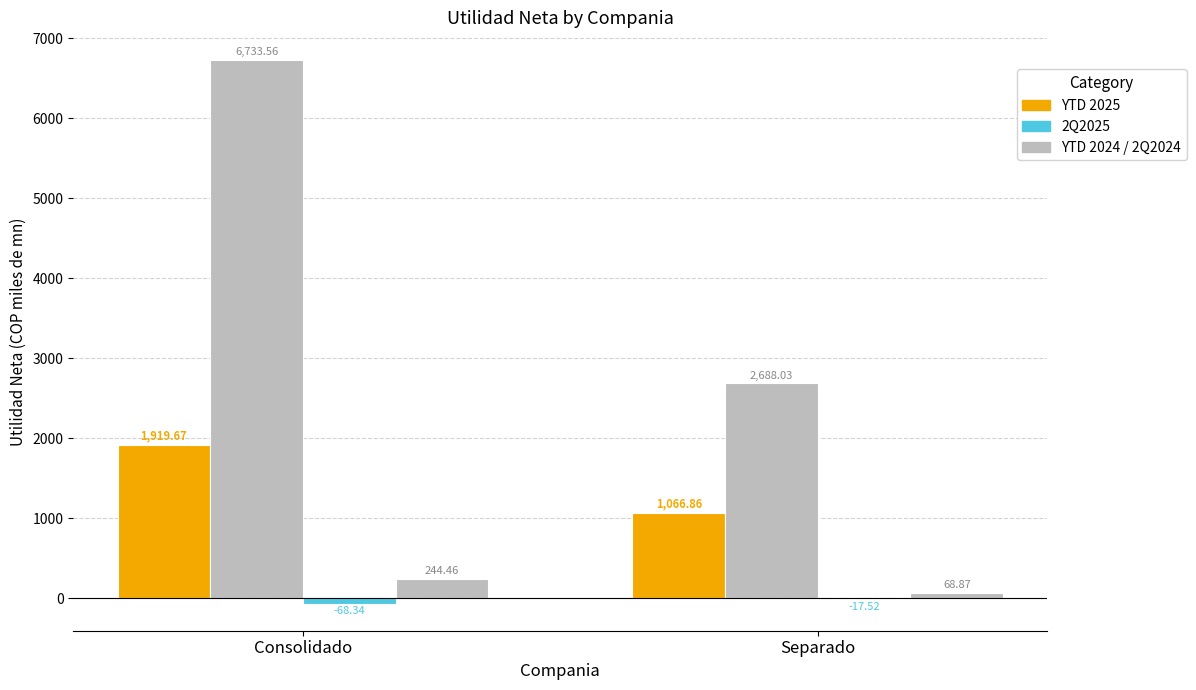

Does the chart contain stacked bars?

No